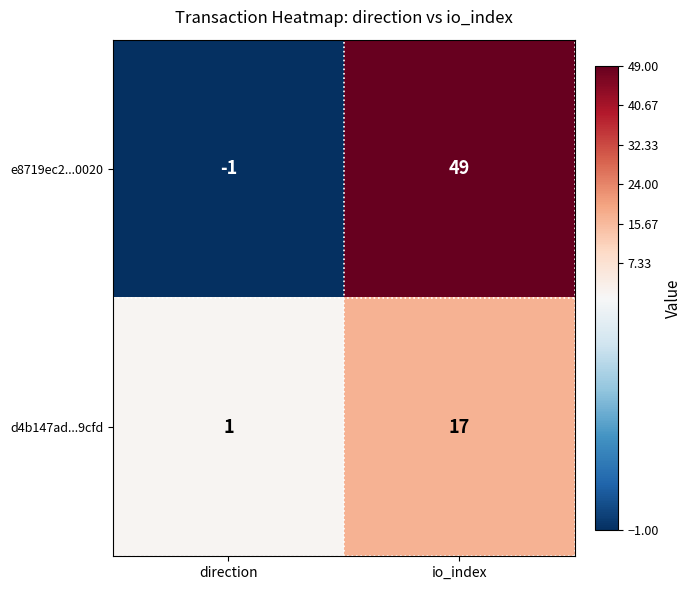

Reading left to right, extract all data points from this chart.

e8719ec2...0020: -1	49
d4b147ad...9cfd: 1	17